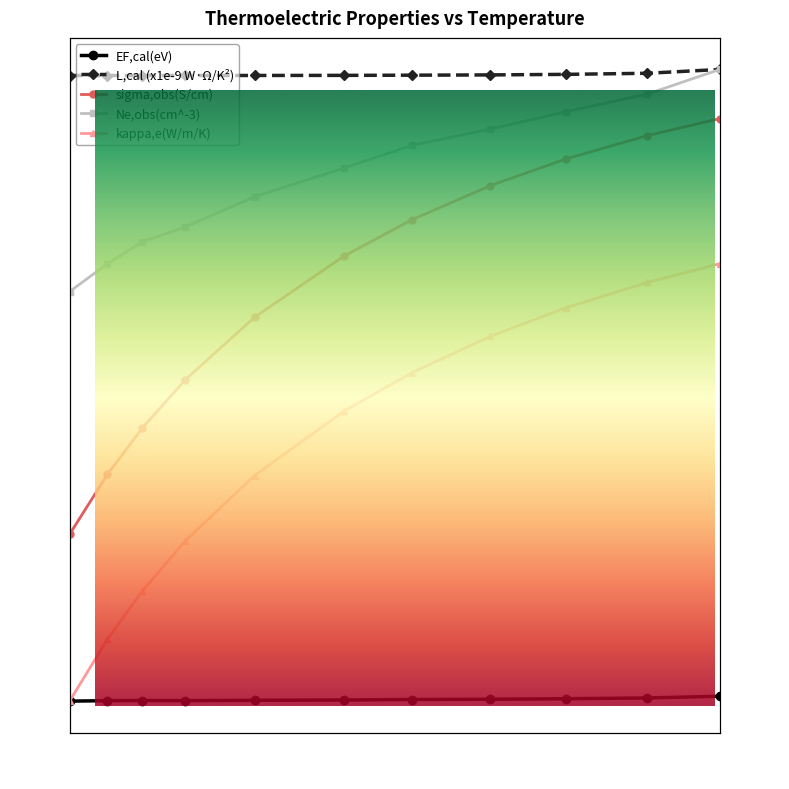

What is the label of the 11th point from the right?

249.8715